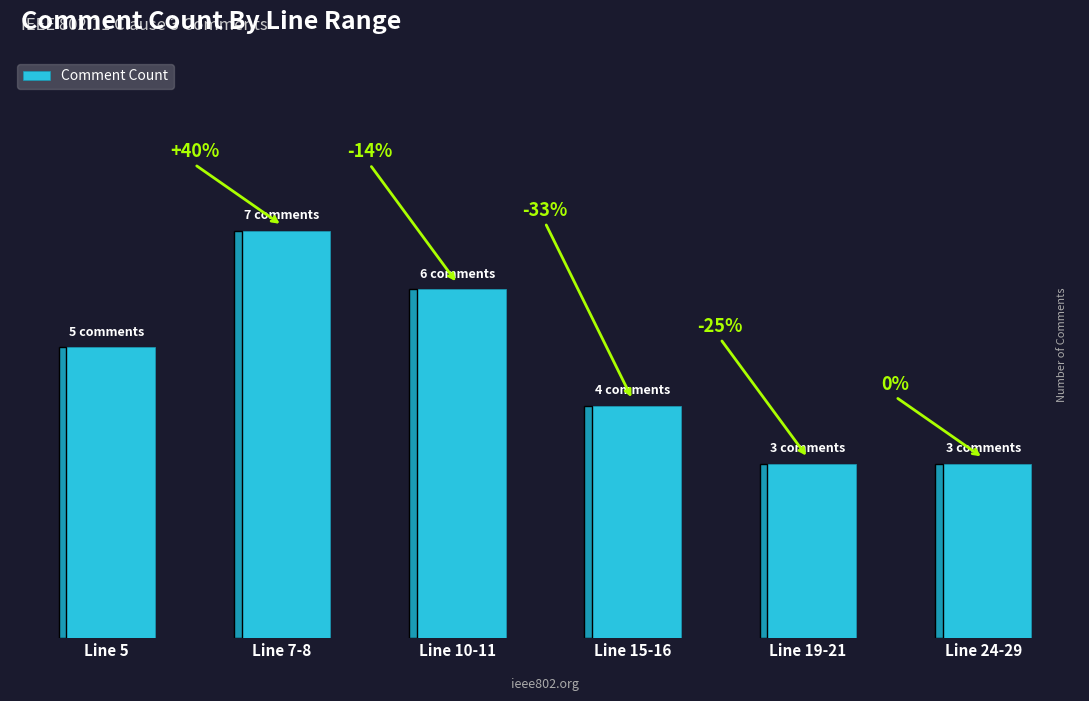

Reading left to right, extract all data points from this chart.

5	7	6	4	3	3